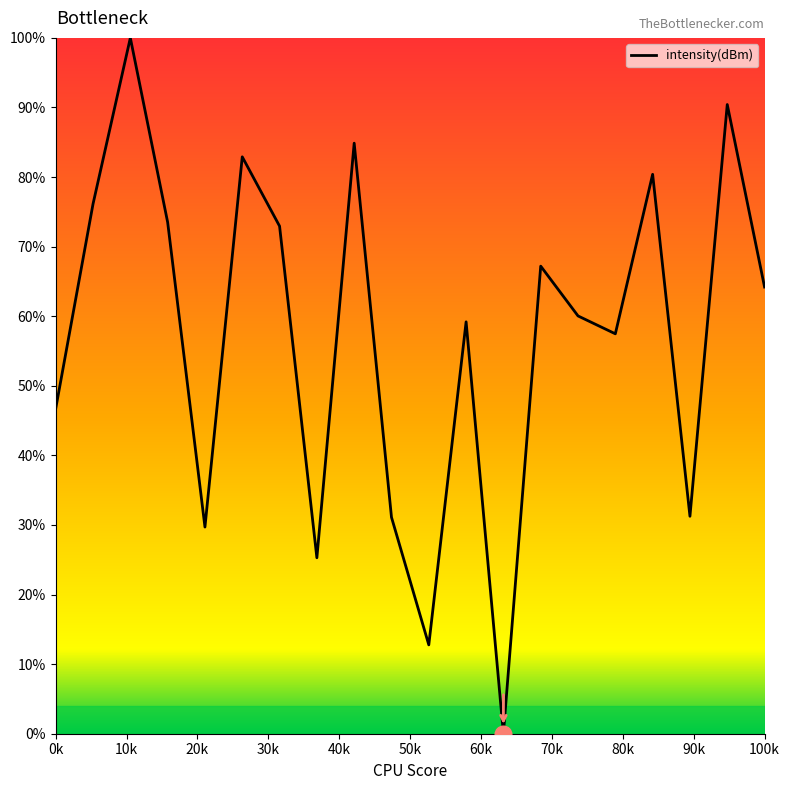

What is the maximum value shown in the chart?

100.0